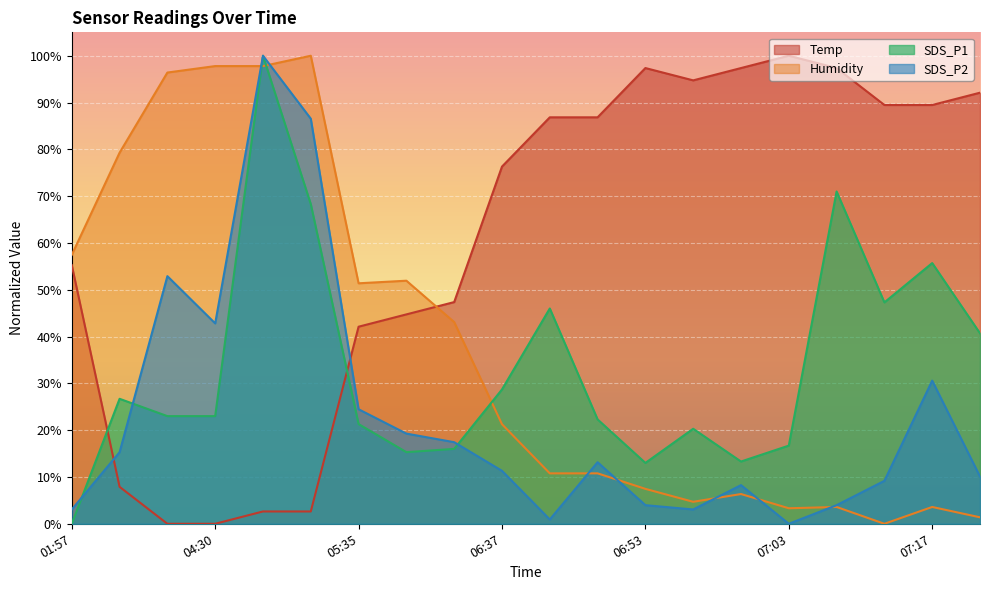

Reading right to left, what are all the values shown in this chart?

Temp: 92.1	89.5	89.5	97.4	100.0	97.4	94.7	97.4	86.8	86.8	76.3	47.4	44.7	42.1	2.6	2.6	0.0	0.0	7.9	55.3
Humidity: 1.4	3.6	0.0	3.6	3.3	6.4	4.7	7.5	10.8	10.8	21.3	43.1	51.9	51.4	100.0	97.8	97.8	96.4	79.3	57.5
SDS_P1: 40.7	55.7	47.3	71.0	16.7	13.3	20.3	13.0	22.3	46.0	28.7	16.0	15.3	21.3	68.3	100.0	23.0	23.0	26.7	0.0
SDS_P2: 10.1	30.6	9.2	4.0	0.0	8.3	3.1	4.0	13.1	0.9	11.3	17.4	19.3	24.5	86.5	100.0	42.8	52.9	15.3	3.1